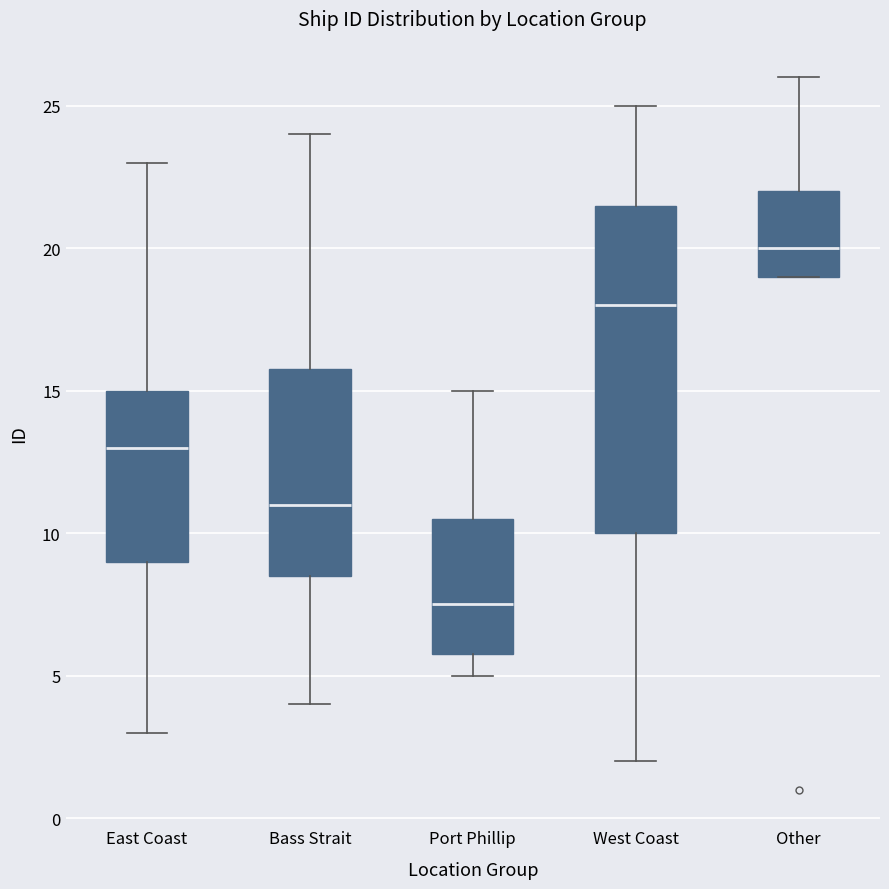

Where does the median line of the box for Bass Strait sit on the y-axis? The values are not printed on the chart, so give them approximately, as read against the axis.

11.0